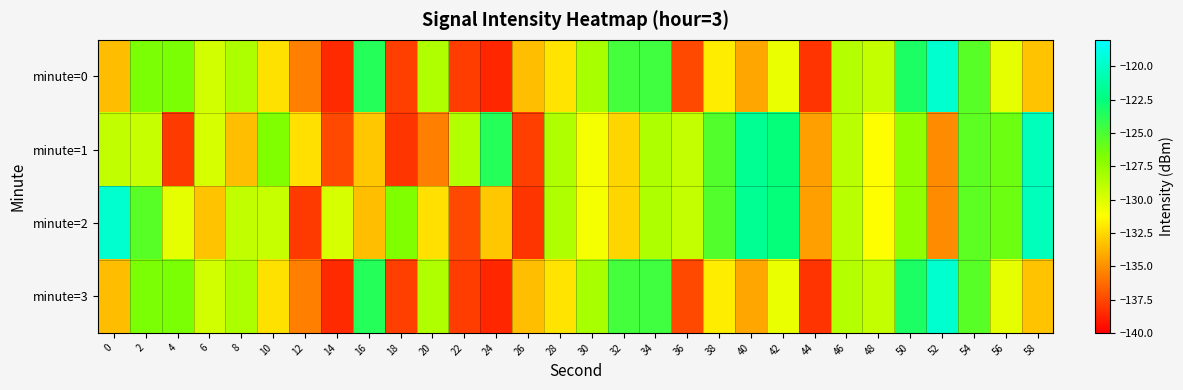

What is the minimum value shown in the chart?

-138.6